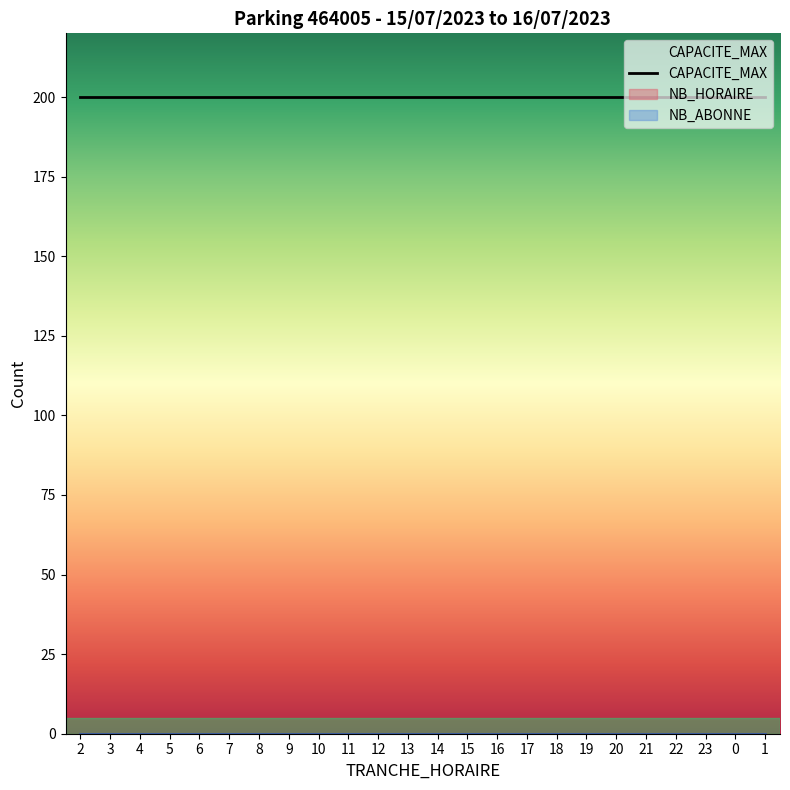

True or false: CAPACITE_MAX has more than 1 interior local peaks.

False